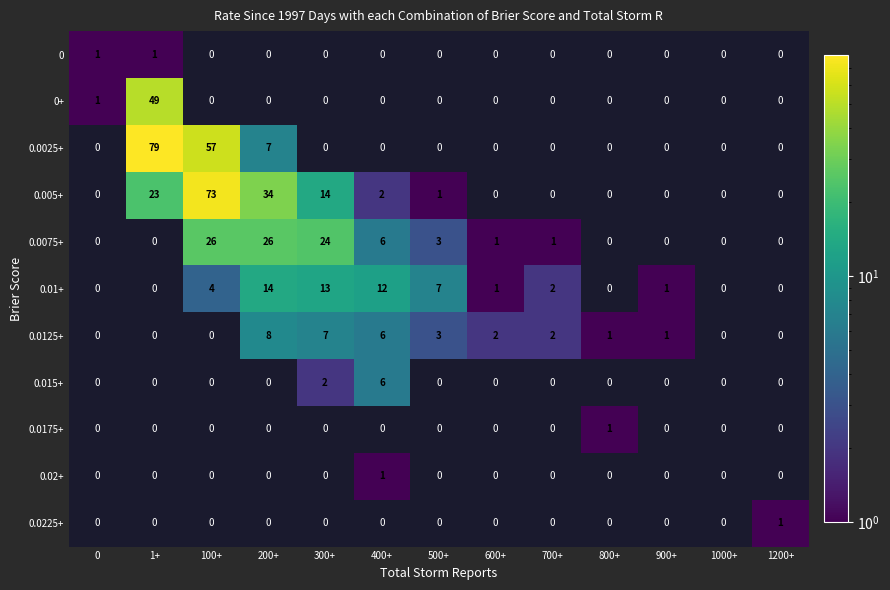

Is the value of 0.005+ at 200+ greater than the value of 0.015+ at 200+?

Yes